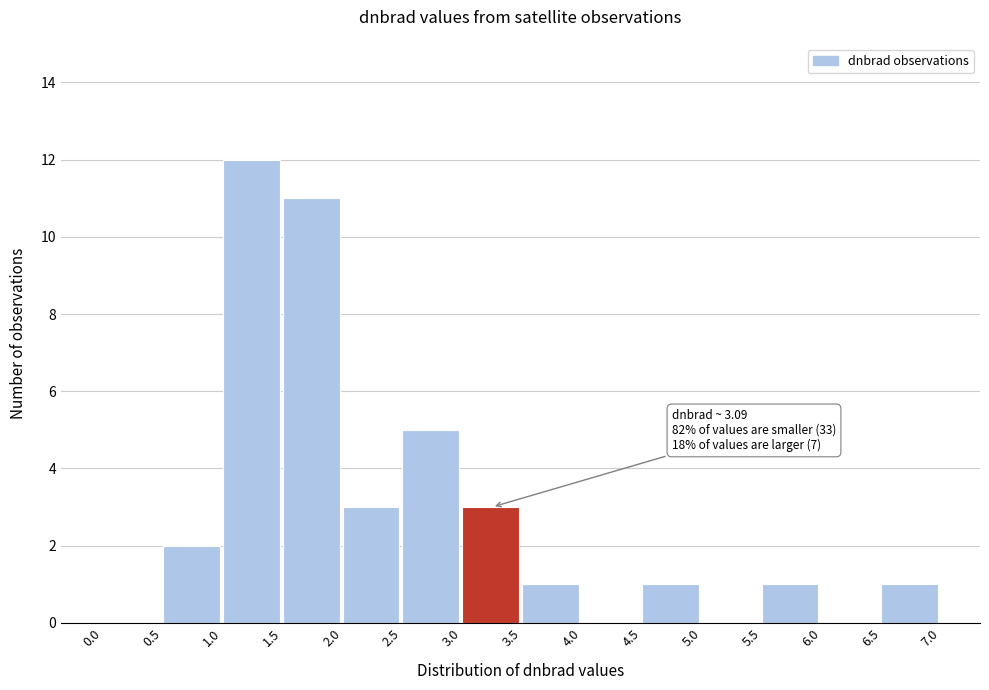

Over which range of the x-axis is the bar tallest?

1.0 to 1.5